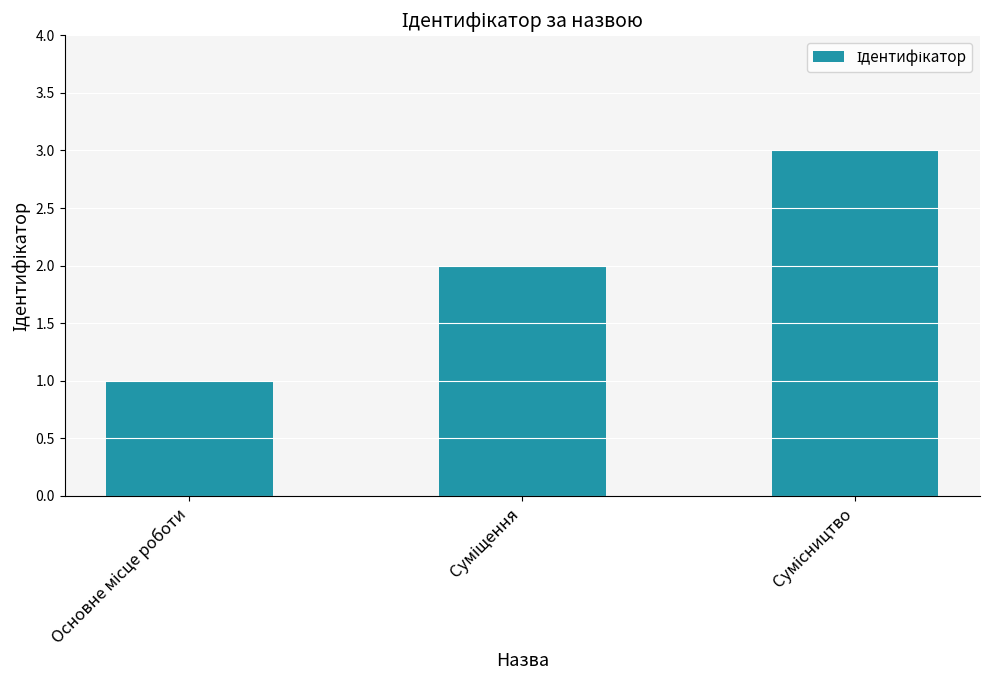

What is the maximum value shown in the chart?

3